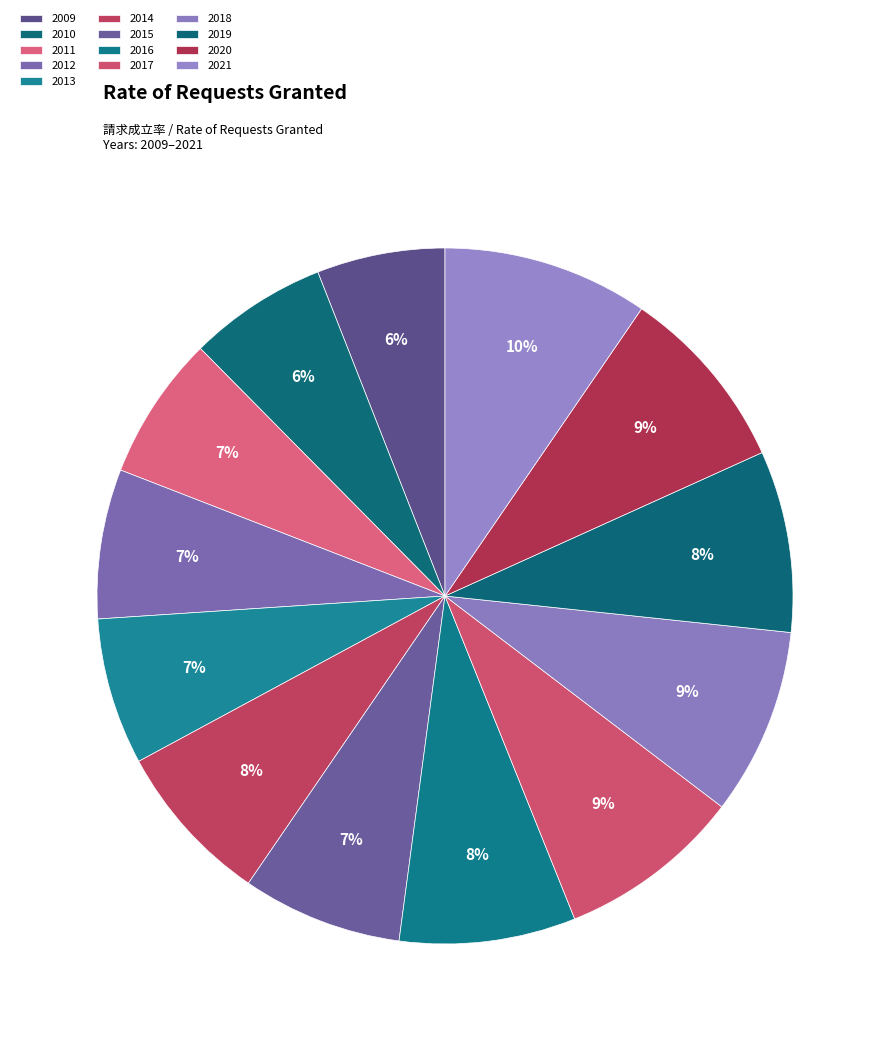

Rank the categories by value from lowest to highest.

2009, 2010, 2011, 2013, 2012, 2015, 2014, 2016, 2019, 2017, 2018, 2020, 2021